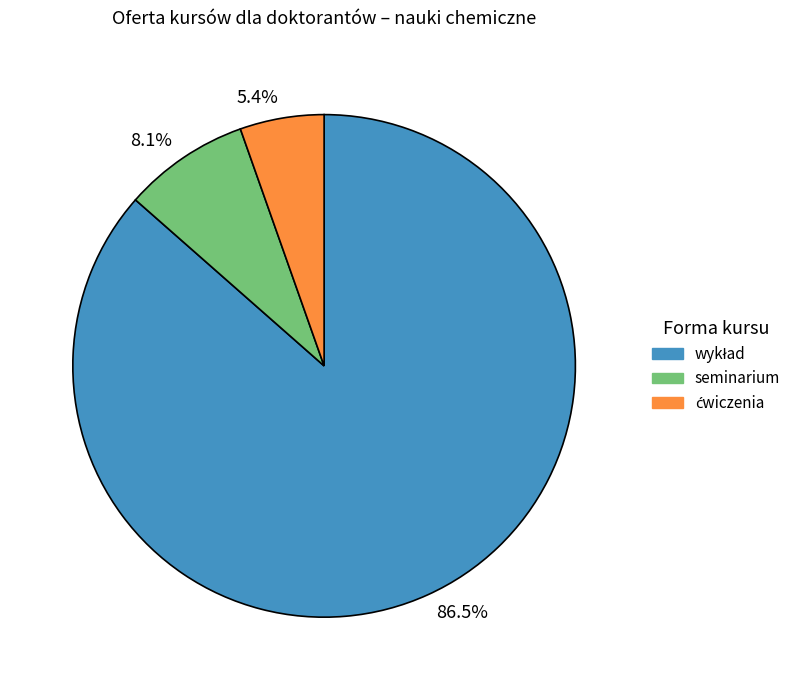

Rank the categories by value from lowest to highest.

5.4%, 8.1%, 86.5%